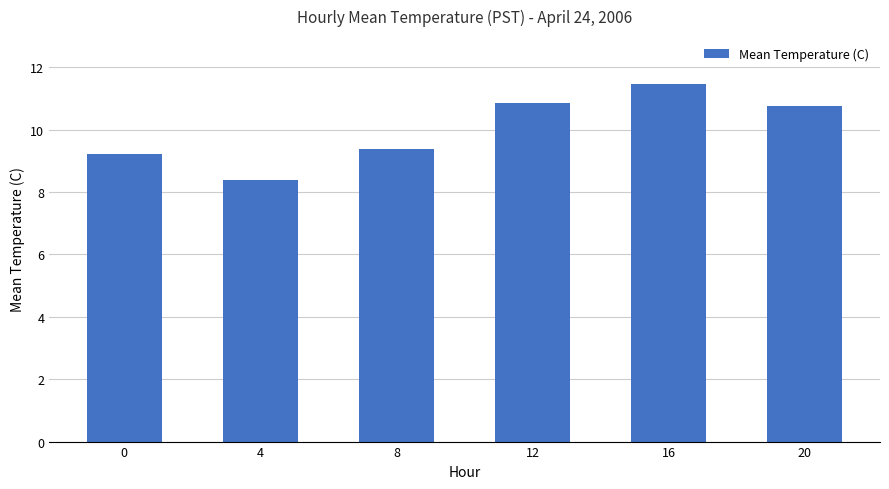

Reading left to right, what are all the values shown in this chart?

9.2	8.4	9.4	10.8	11.5	10.8